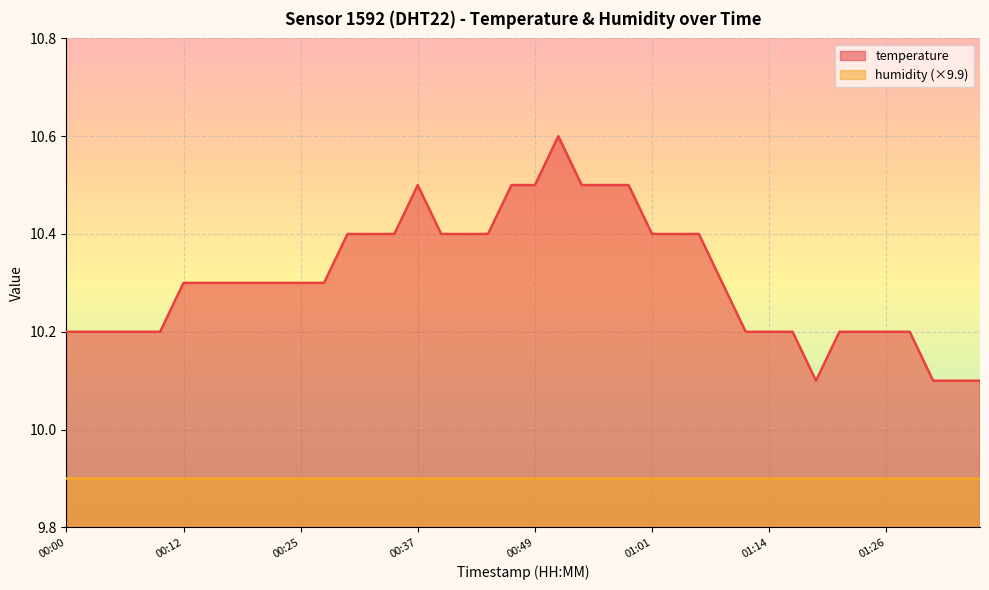

The chart shows a value of 10.2 at 01:29. True or false?

True